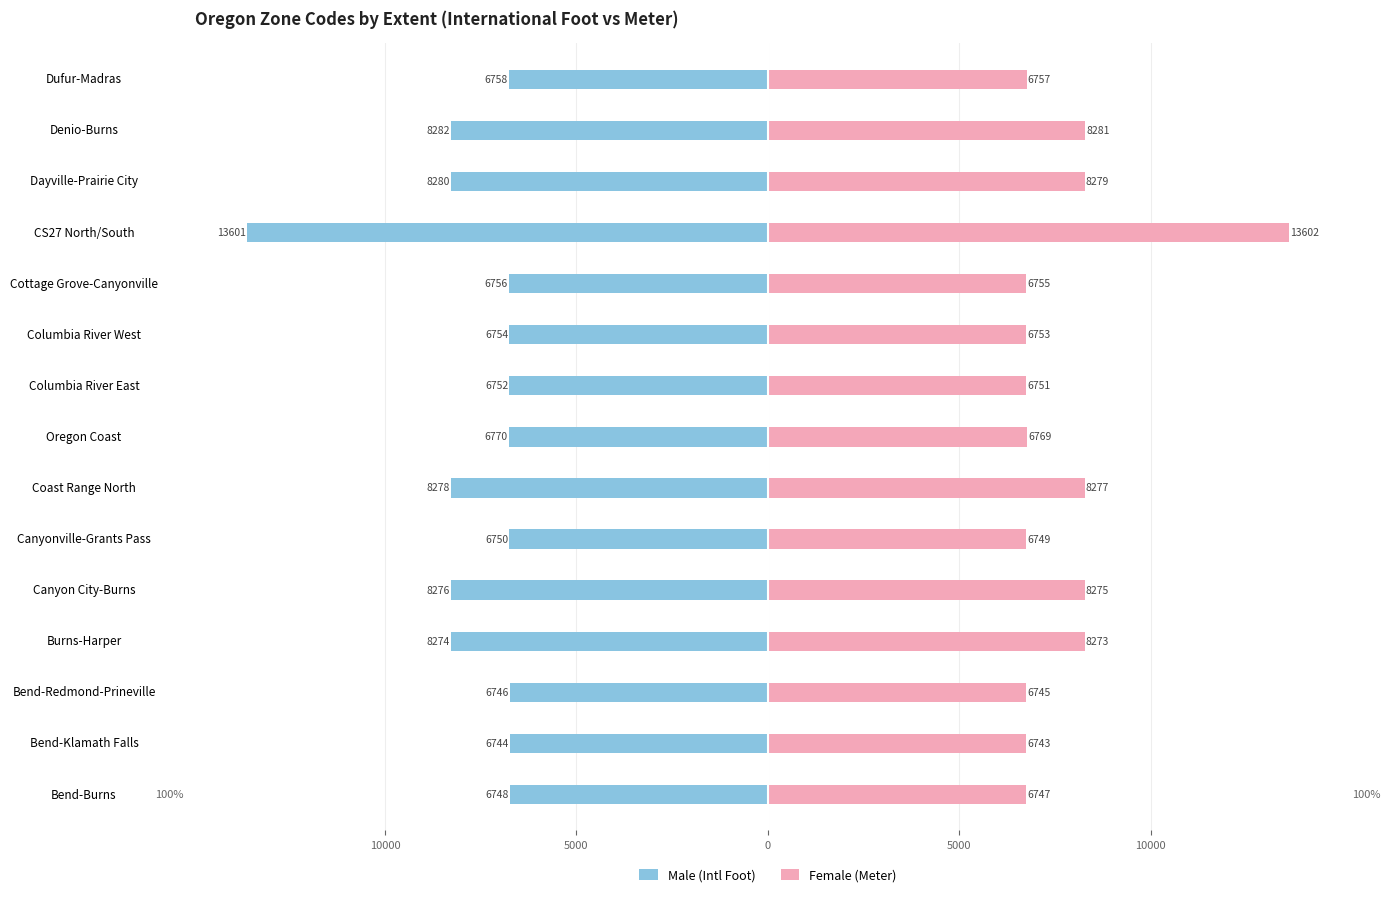

Which series has the widest spread of values?

Female (Meter)